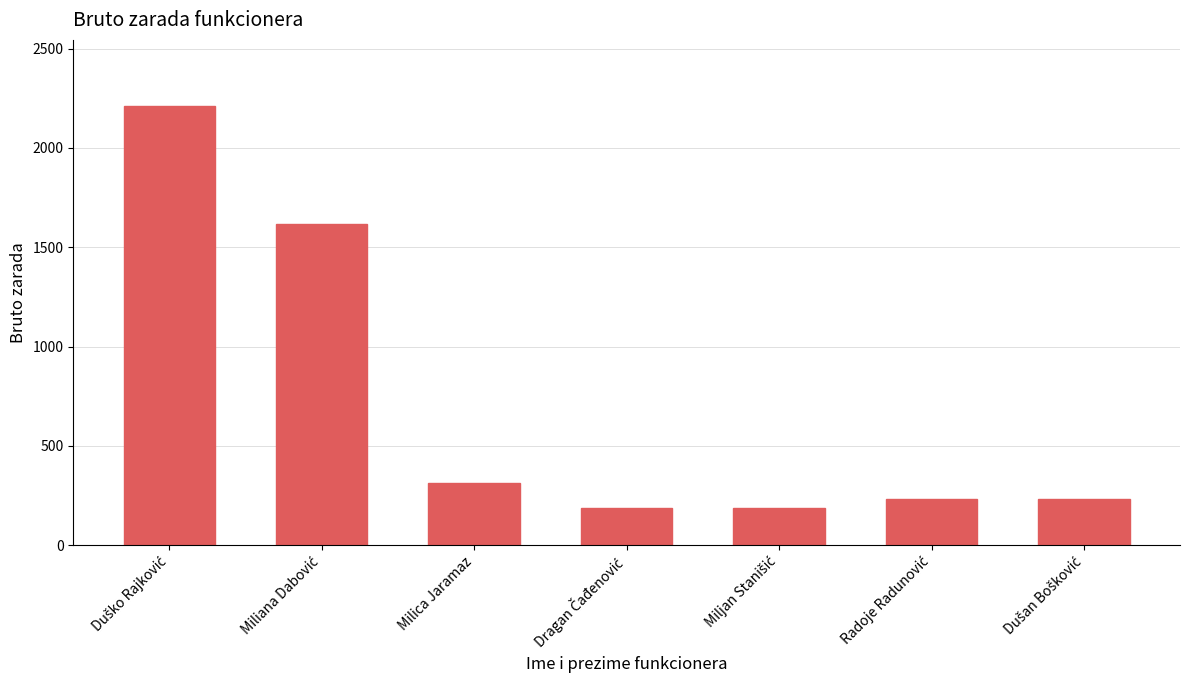

What is the maximum value shown in the chart?

2212.5